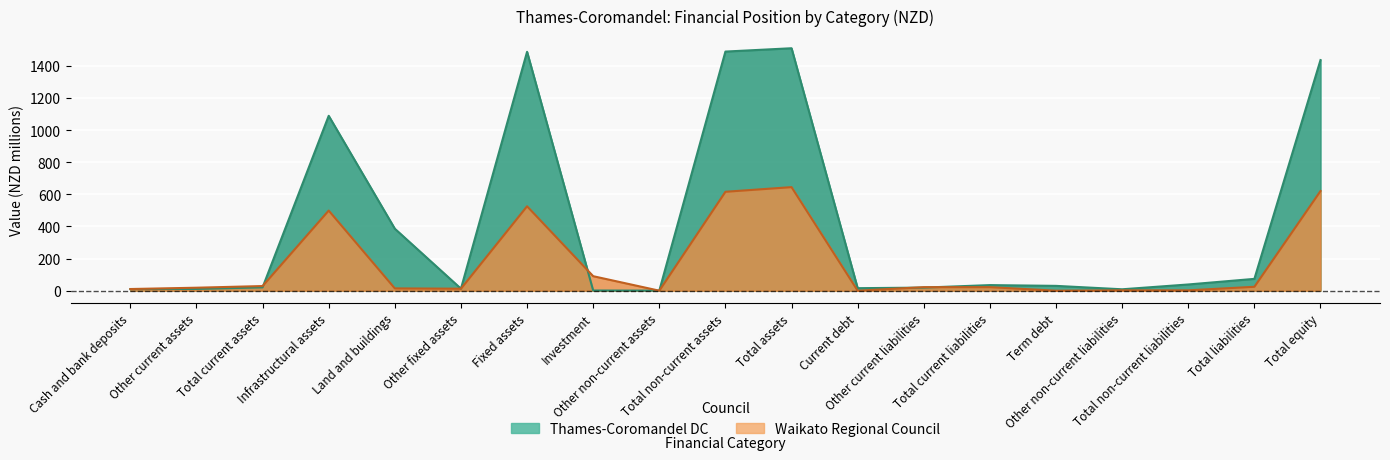

At which category does Thames-Coromandel DC reach its first local peak?

Infrastructural assets